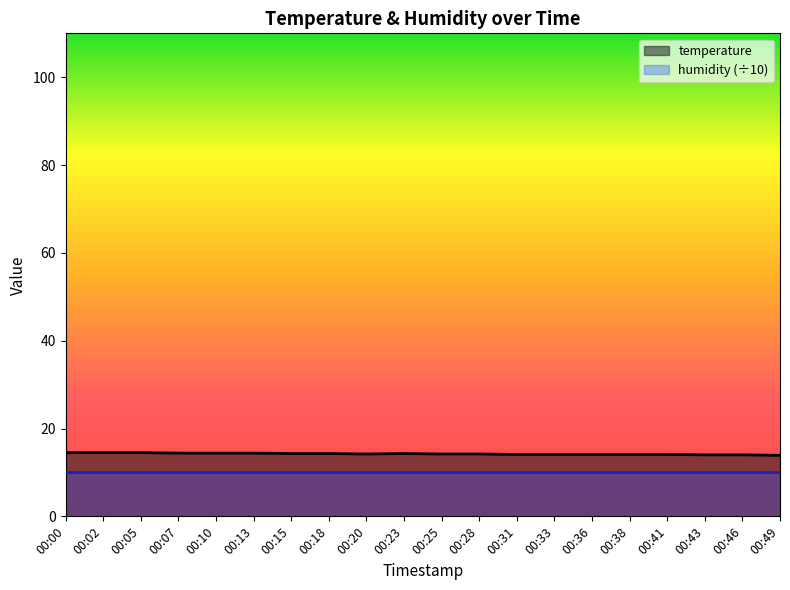

Which label corresponds to the smallest value in the chart?

00:49